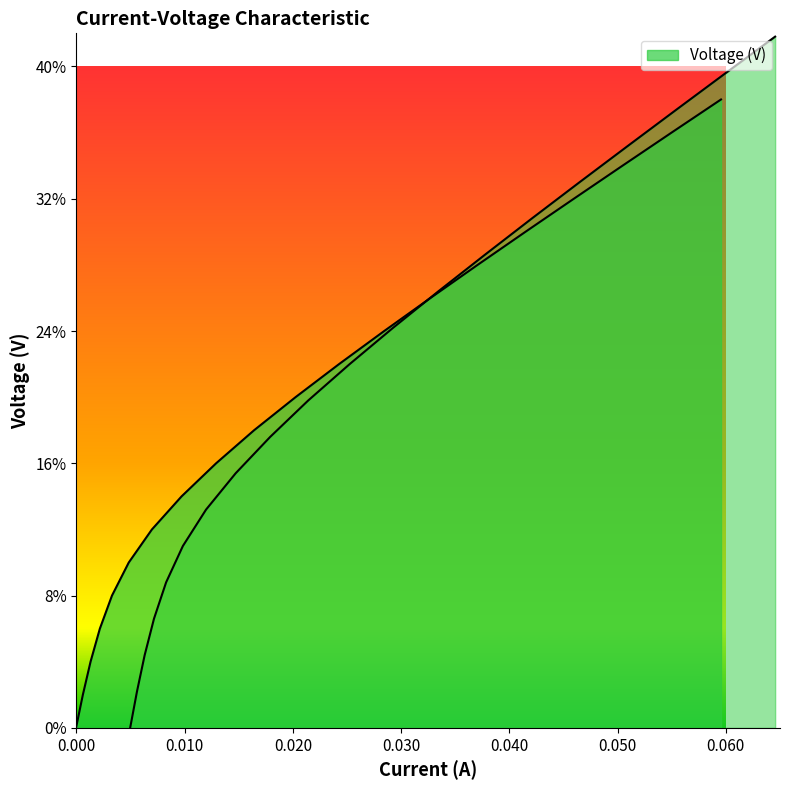

What is the average value?

0.2